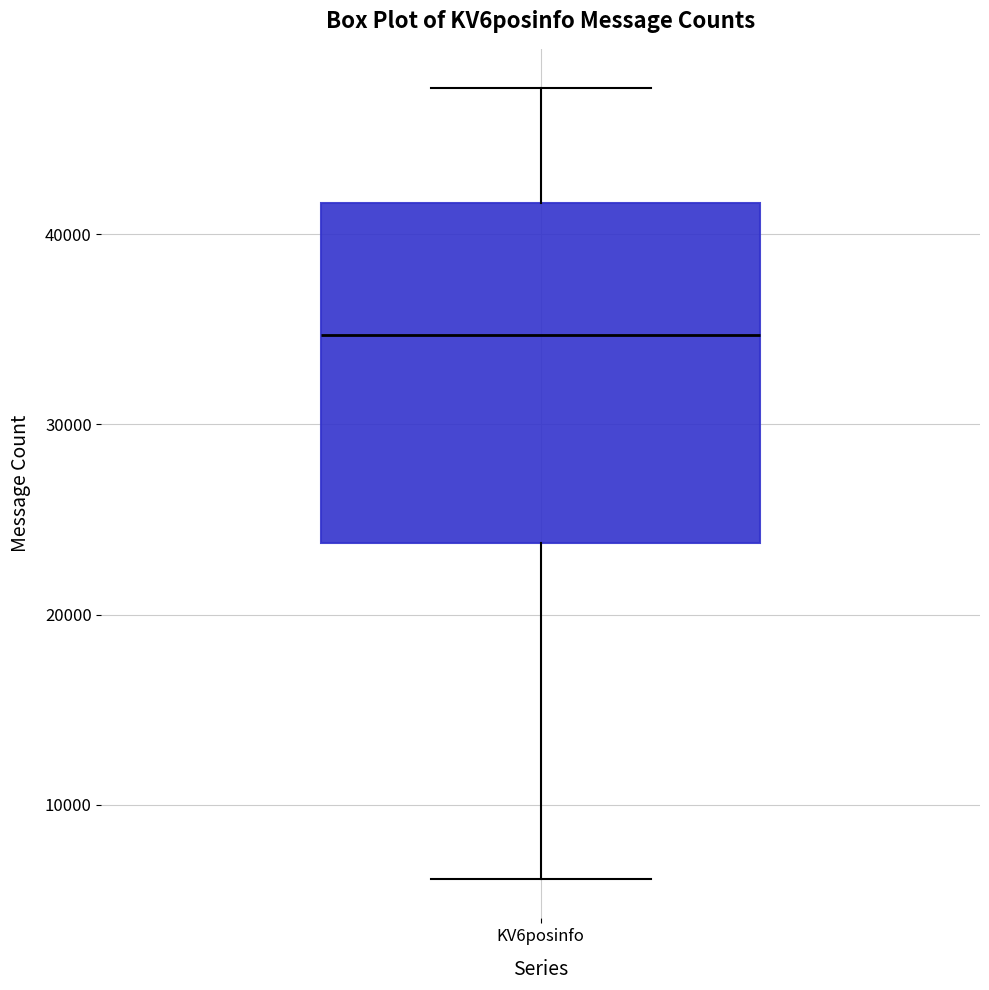

Where is the lower edge of the box for KV6posinfo on the y-axis? The values are not printed on the chart, so give them approximately, as read against the axis.

24000